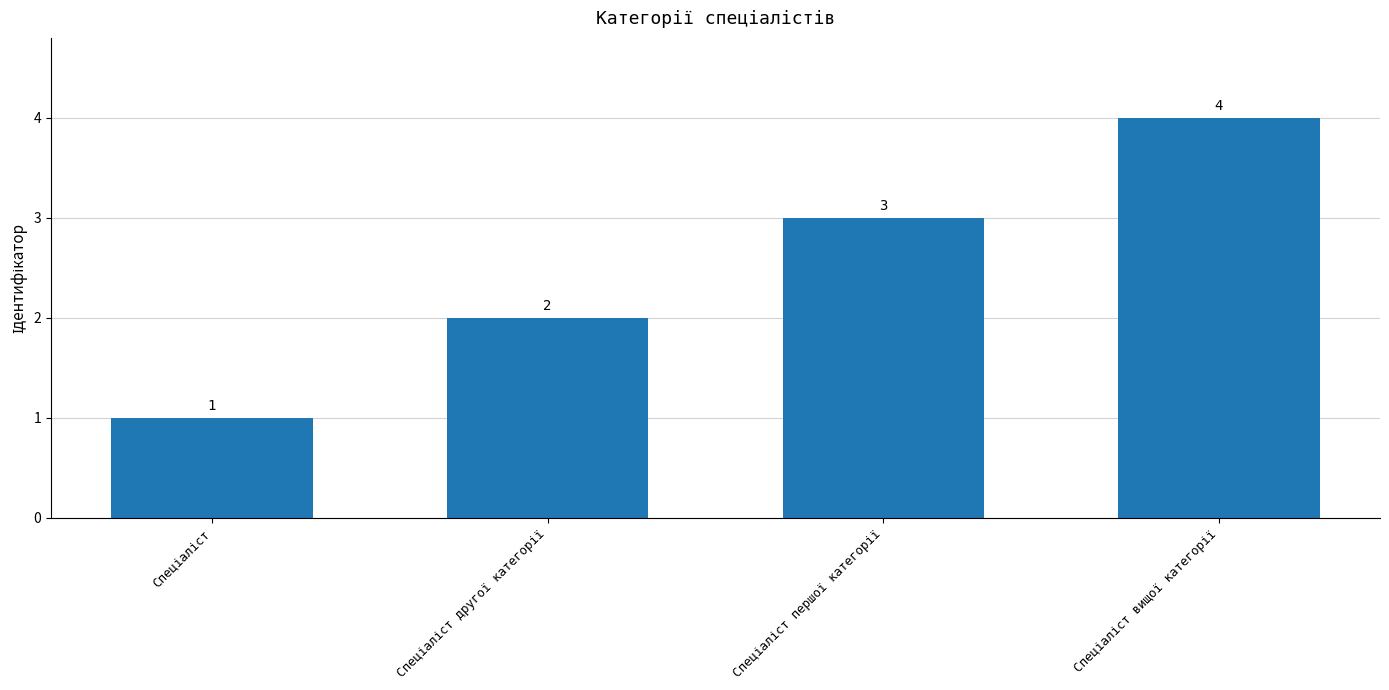

What is the smallest value displayed?

1